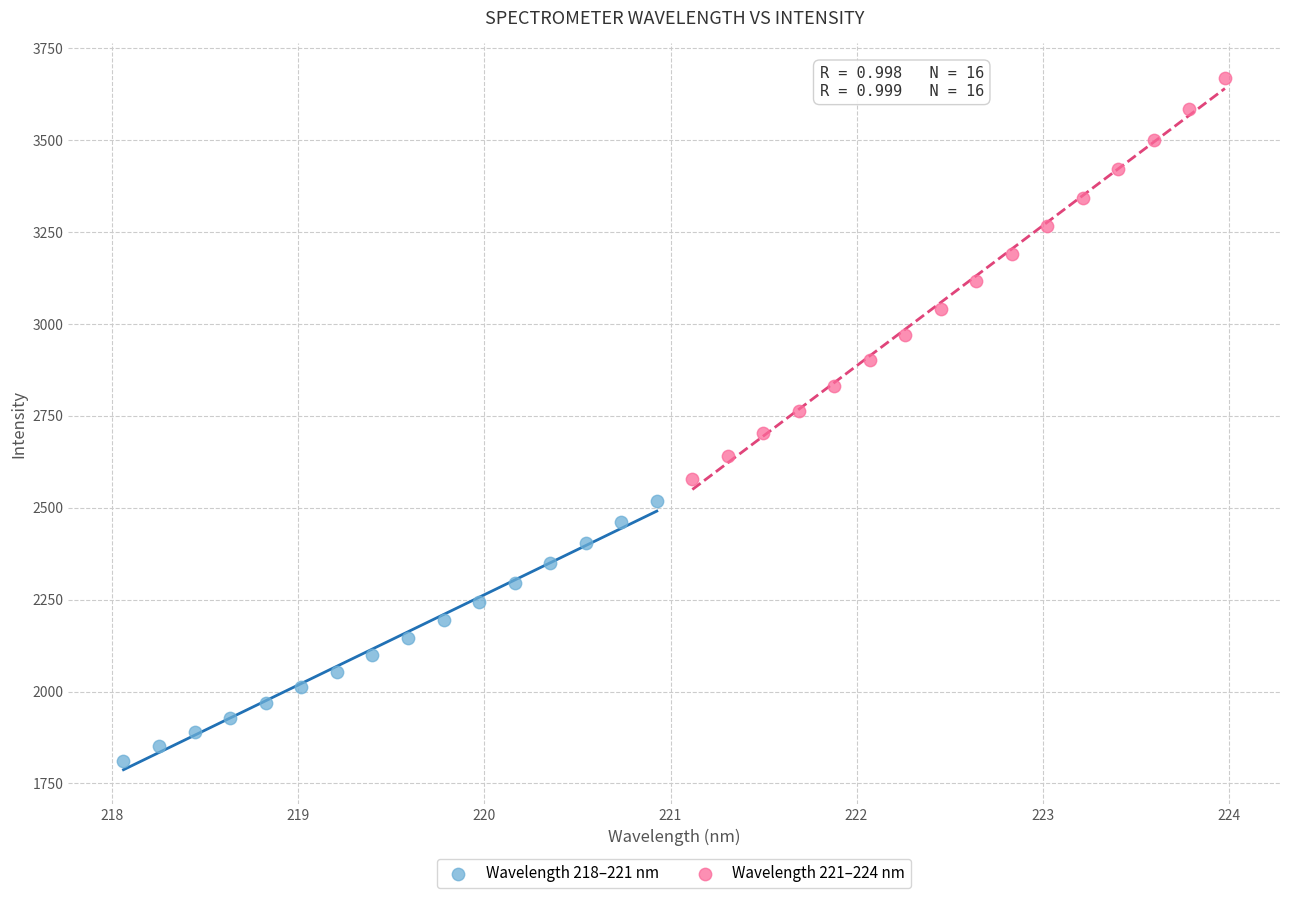

Which series has the widest spread of Y values?

Wavelength 221–224 nm